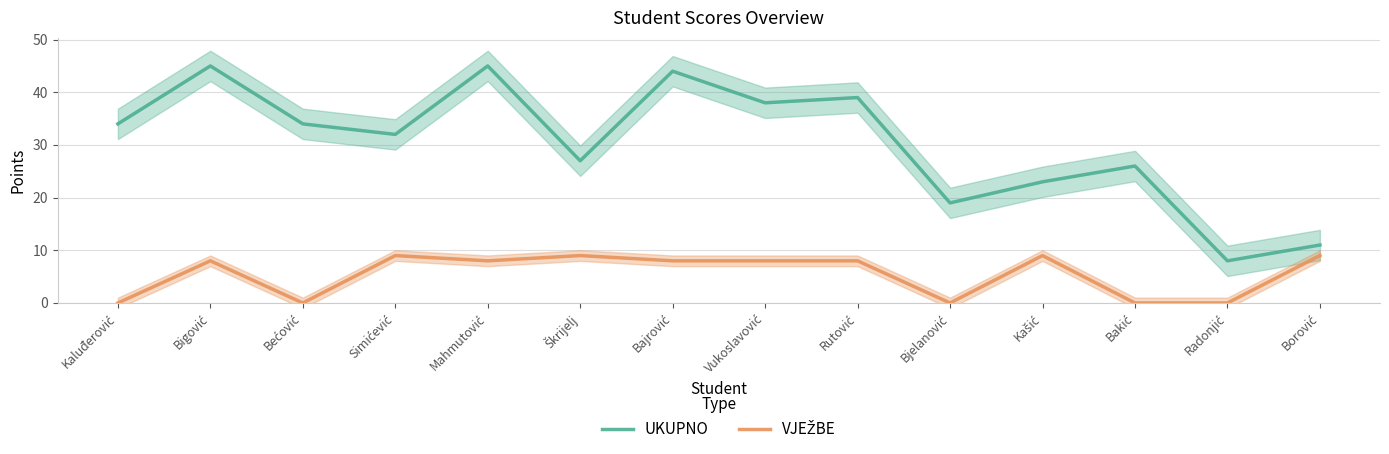

Is this an area chart (filled region under the line)?

No